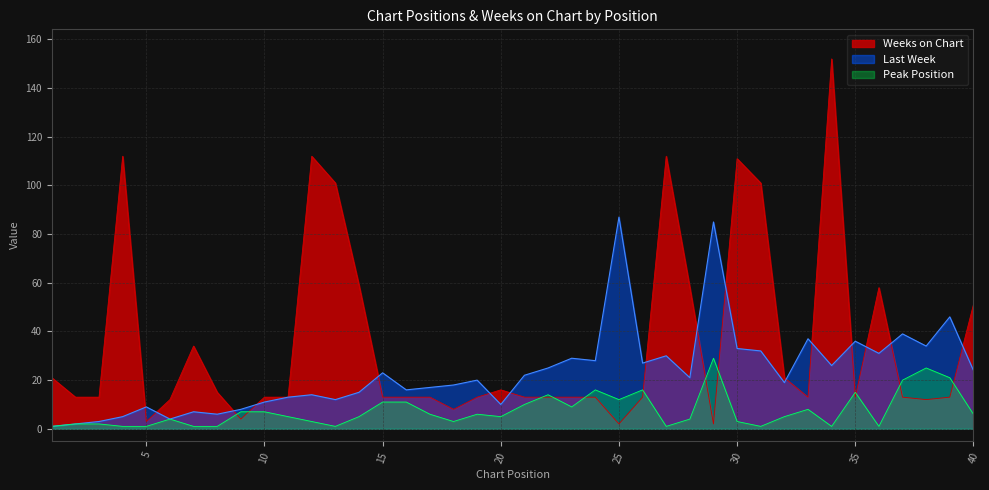

Rank the series at 23 from lowest to highest value.

Peak Position, Weeks on Chart, Last Week